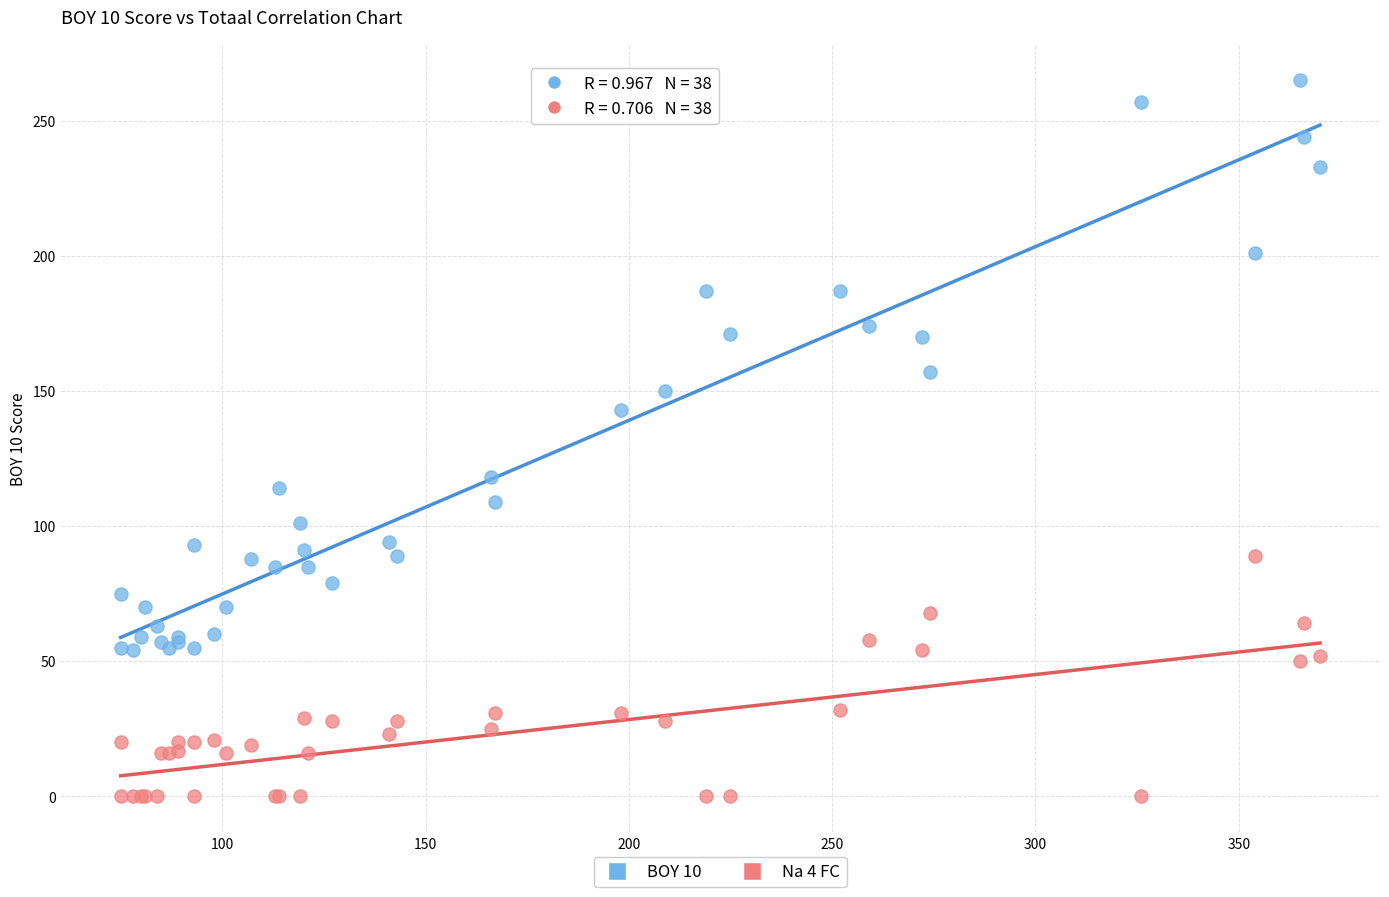

Across all series, what Y value is closest to 132?

143